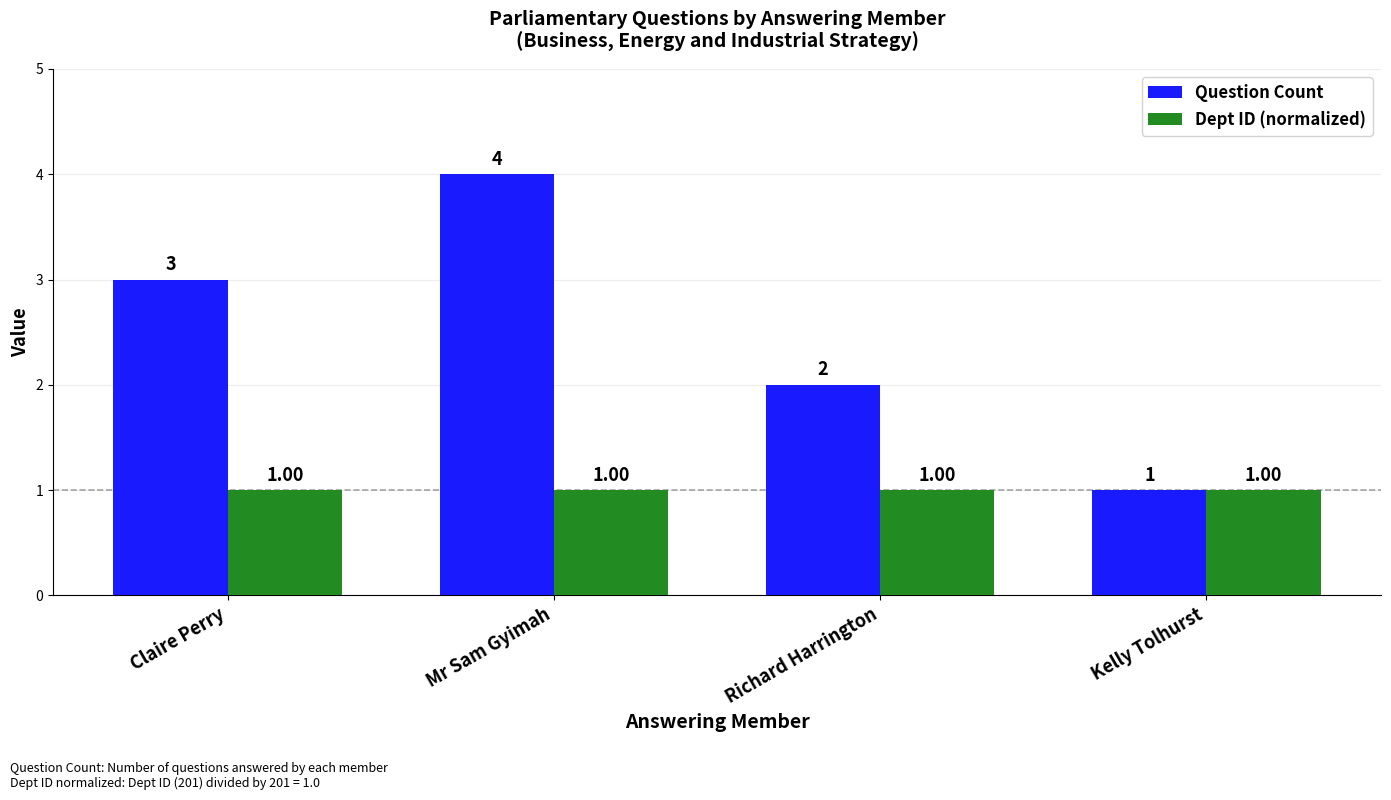

What are all the series names shown in the legend?

Question Count, Dept ID (normalized)